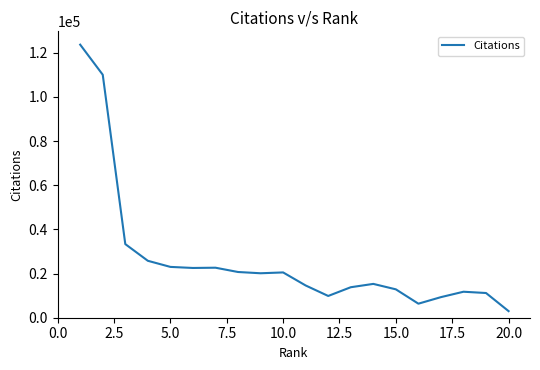

What is the maximum value shown in the chart?

123660